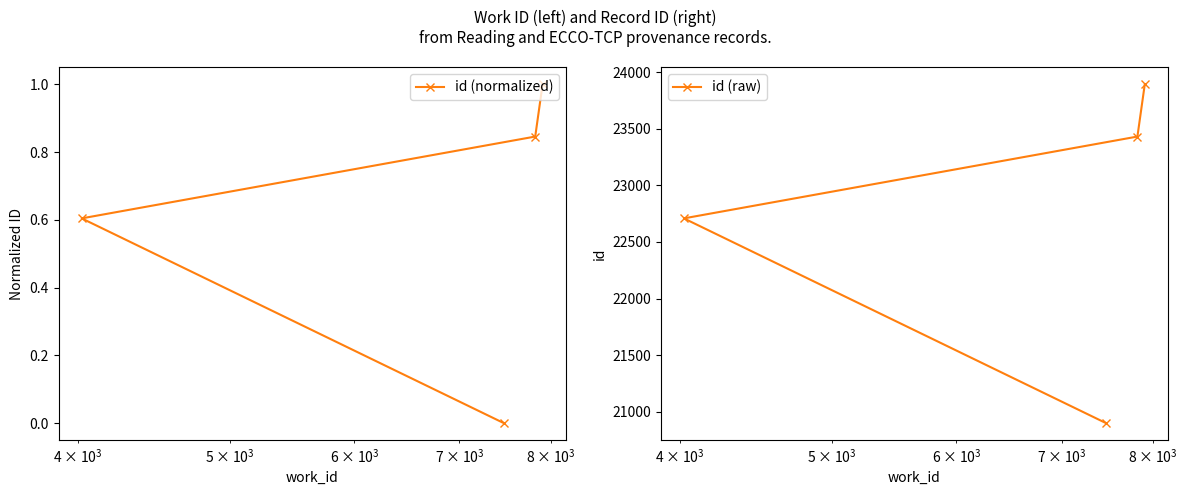

What is the difference between the maximum and minimum values in the id (normalized) series?

1.0